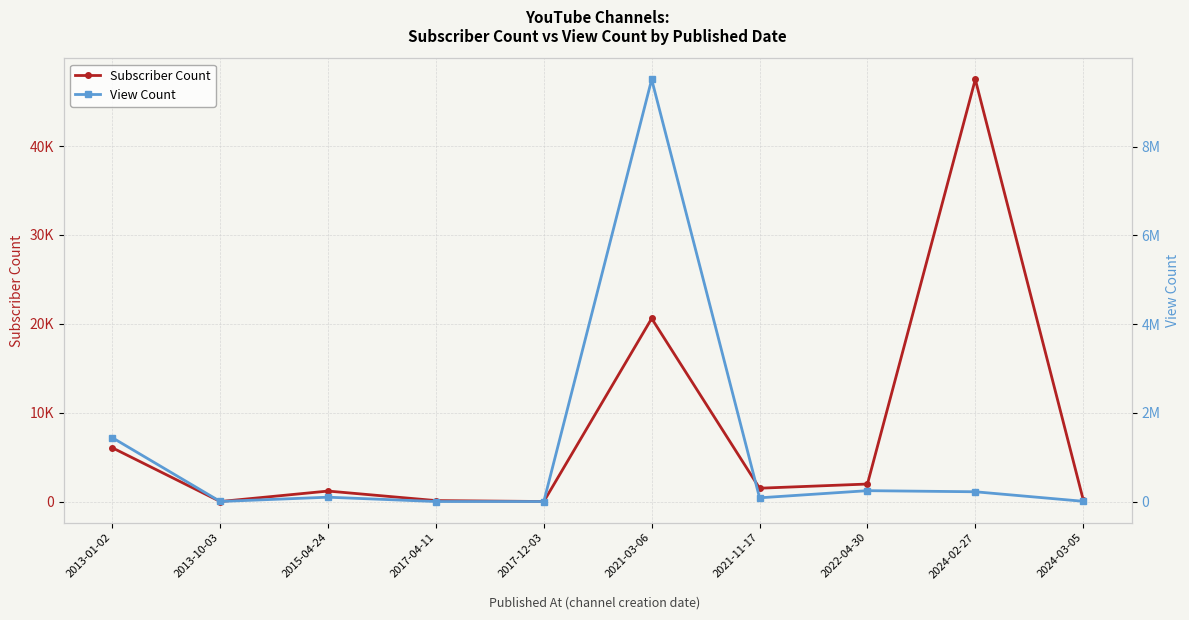

What are all the series names shown in the legend?

Subscriber Count, View Count